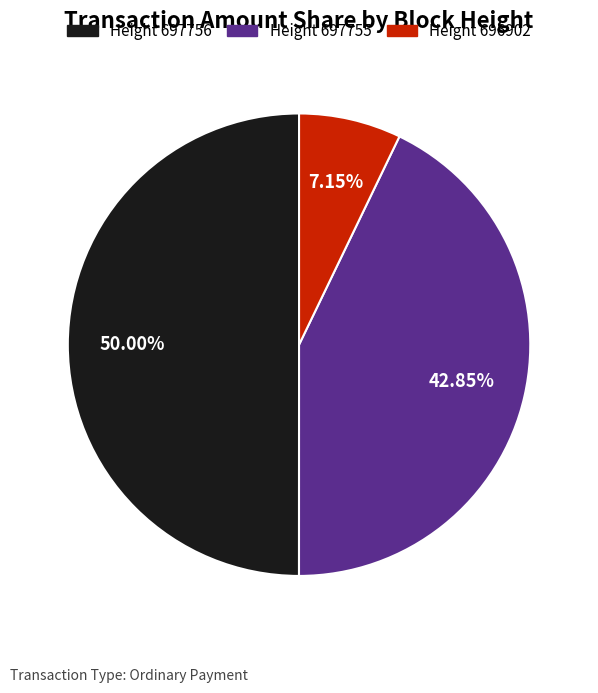

How many slices are in this pie chart?

3